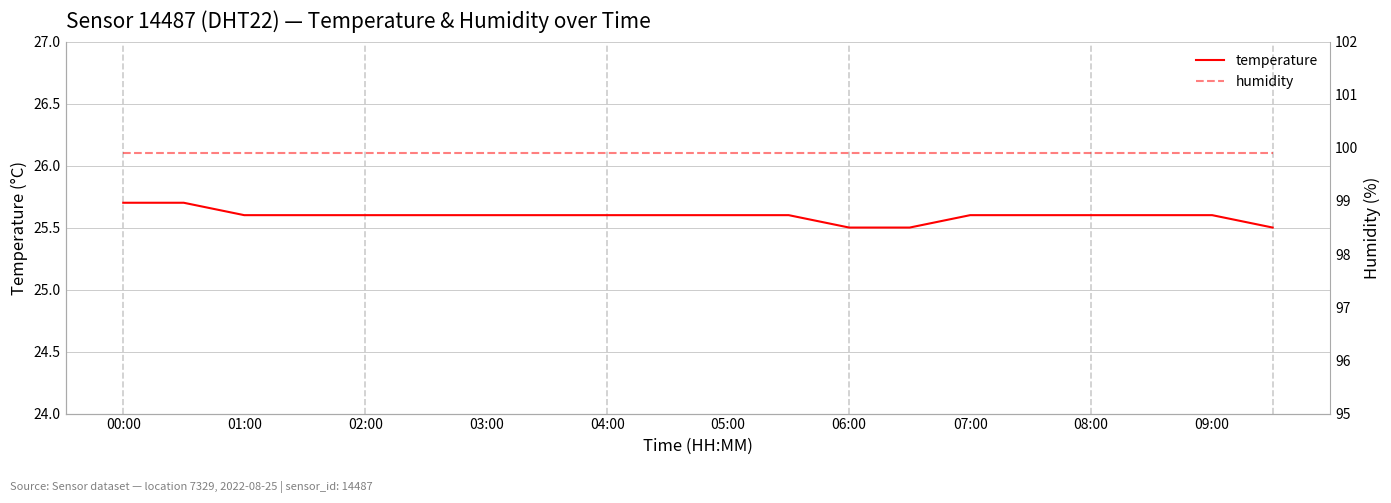

What are all the series names shown in the legend?

temperature, humidity